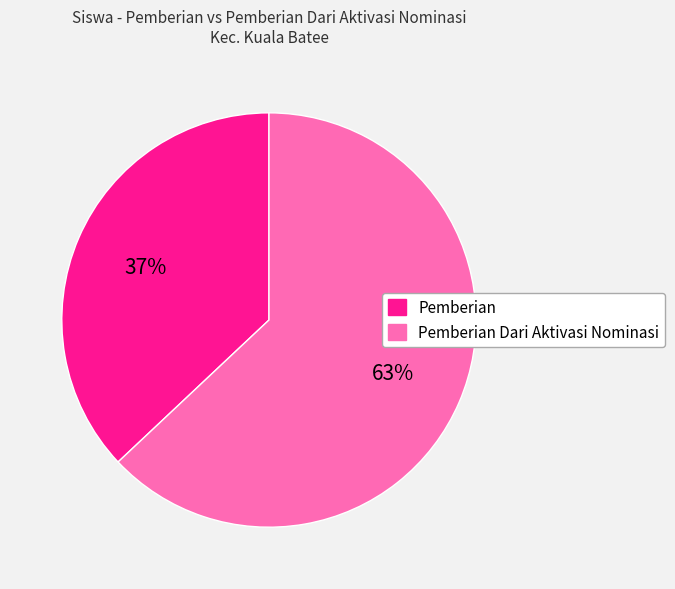

To the nearest percent, what is the difference between the largest and smallest slice percentages?

26%